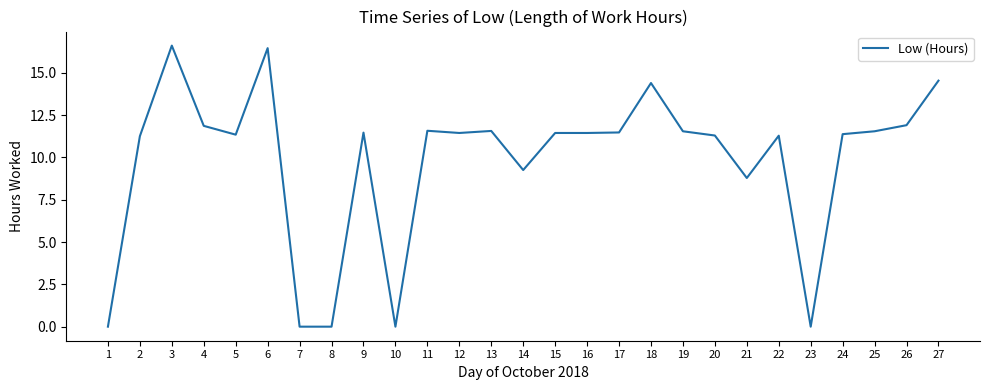

What is the difference between the maximum and minimum values?

16.6